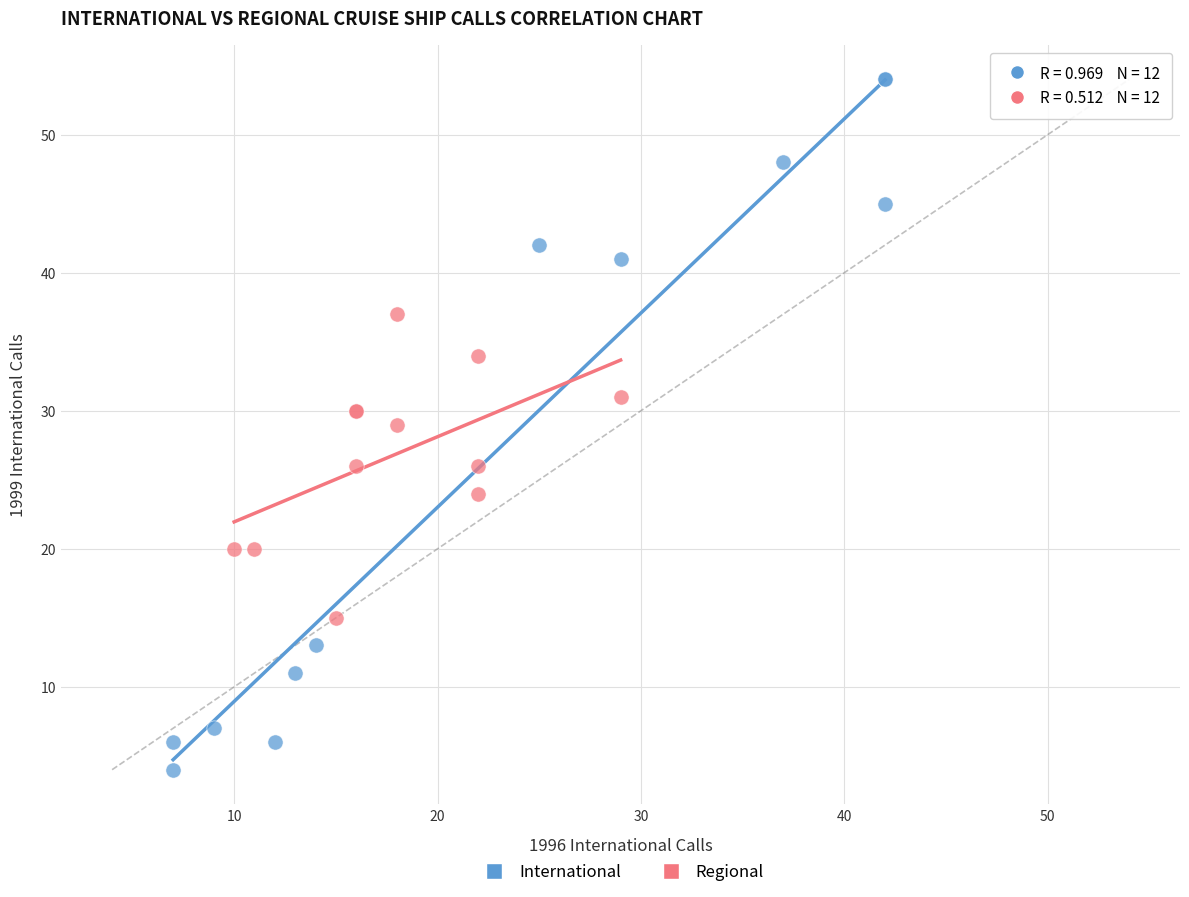

What are all the series names shown in the legend?

International, Regional